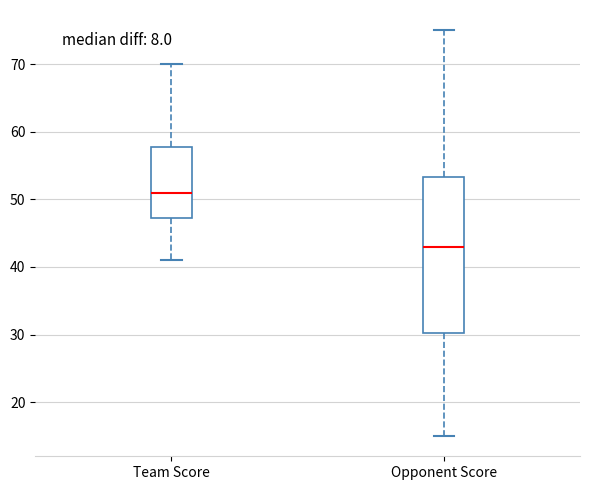

Where is the upper edge of the box for Team Score on the y-axis? The values are not printed on the chart, so give them approximately, as read against the axis.

58